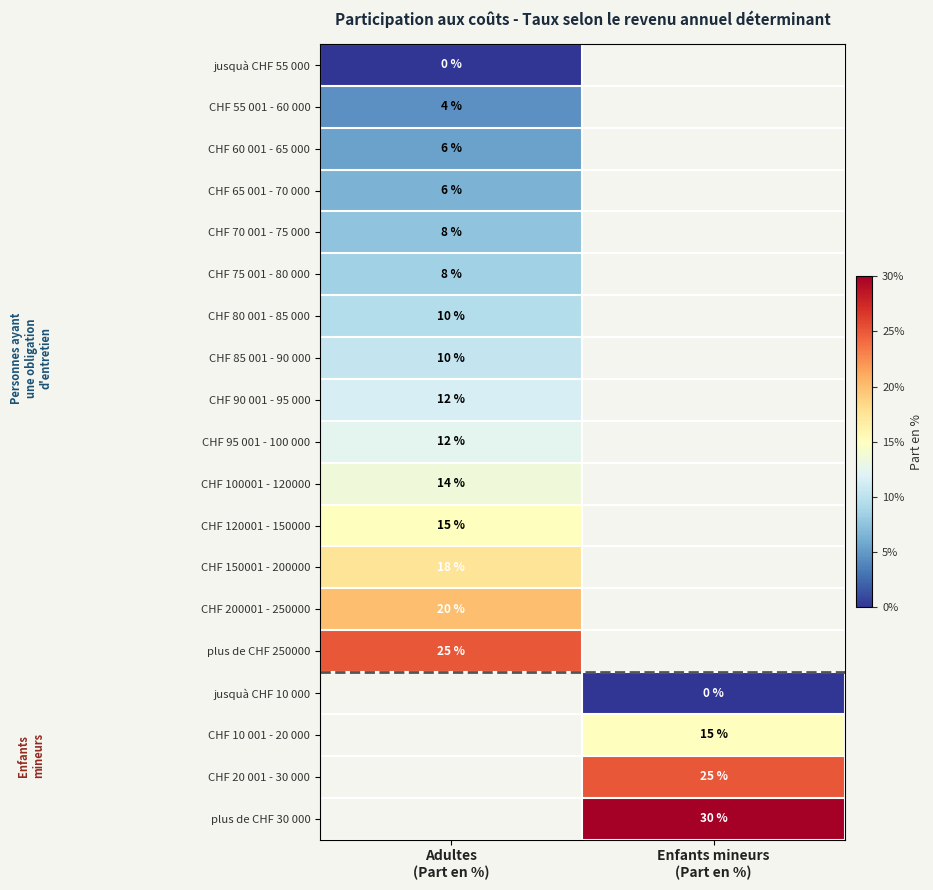

Which has a higher value, Enfants mineurs
(Part en %) or Adultes
(Part en %)?

Adultes
(Part en %)